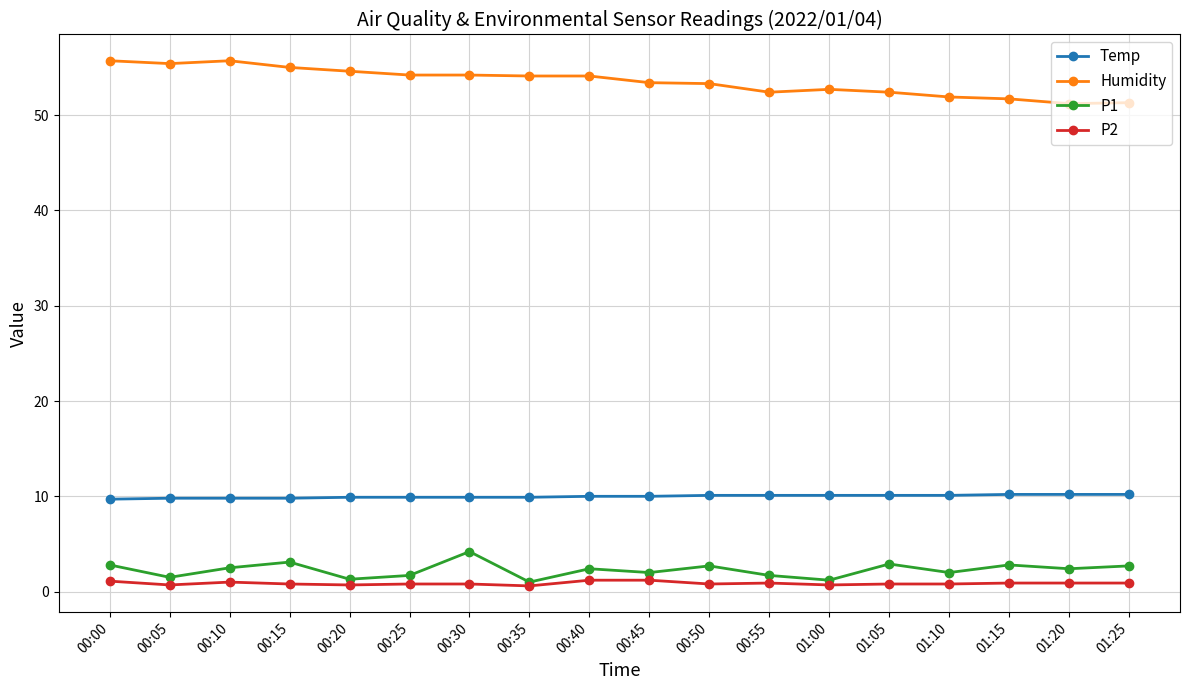

True or false: Temp and P2 cross at least once.

False